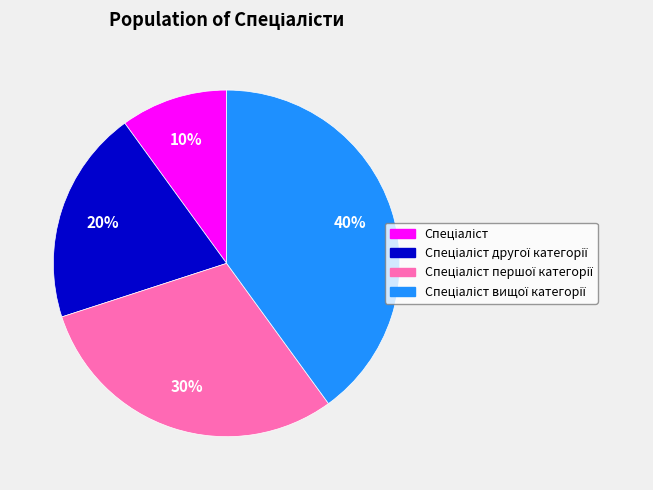

Is there any slice that represents more than half of the pie?

No